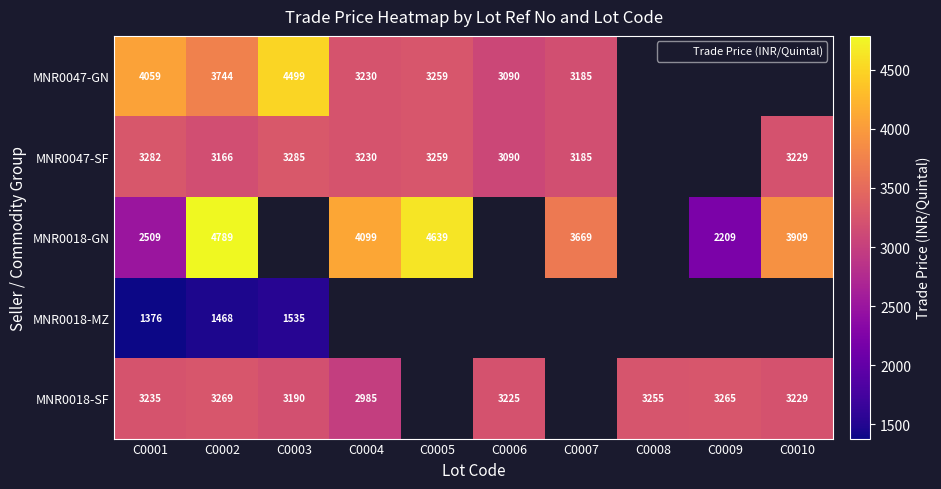

Between C0002 and C0009, which series saw the biggest shift?

MNR0018-GN